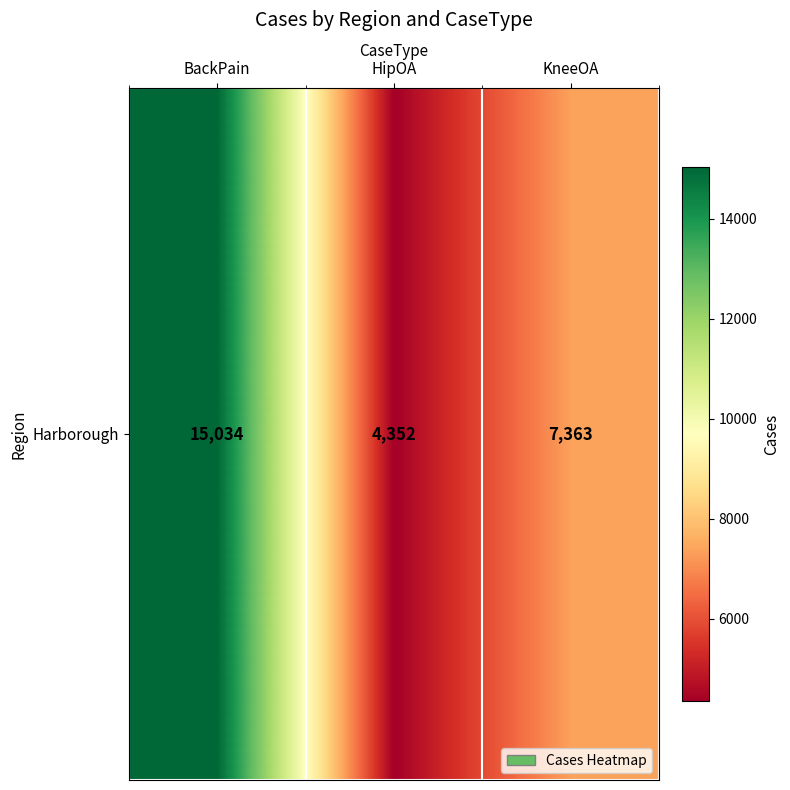

Where is the data nearest to the value 9693?

KneeOA